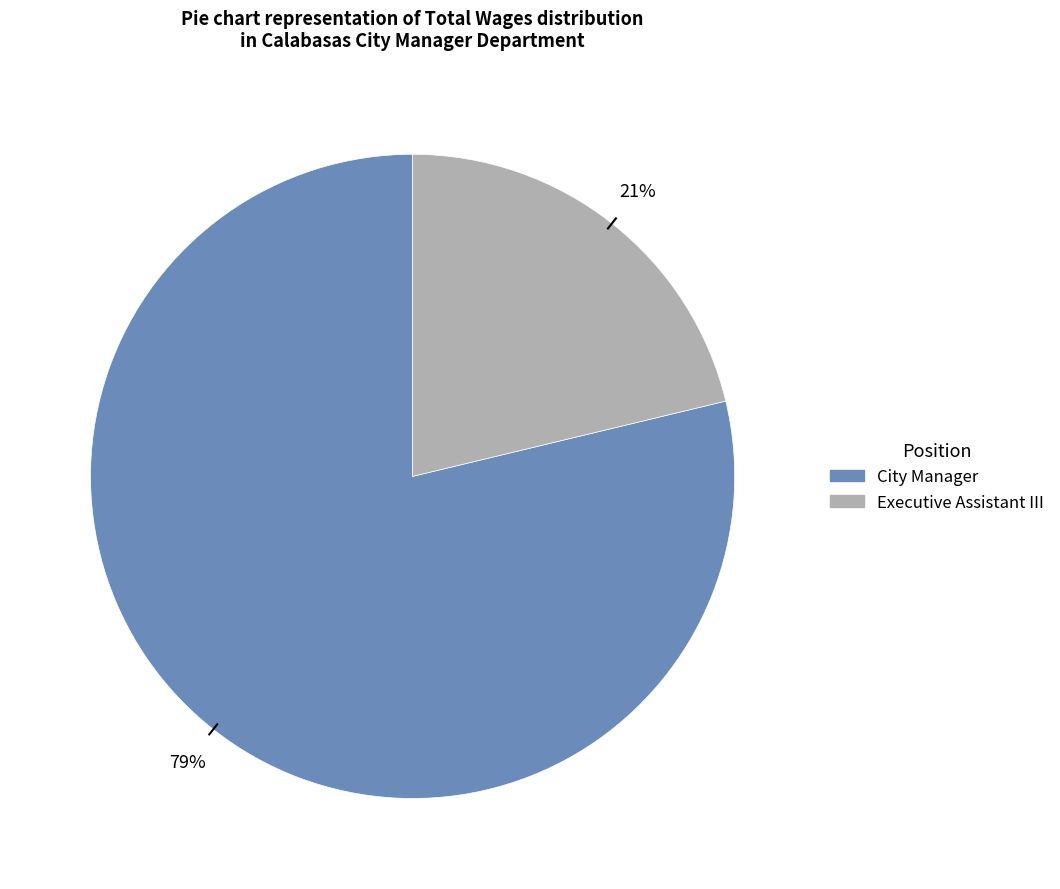

Count the number of slices in the pie.

2